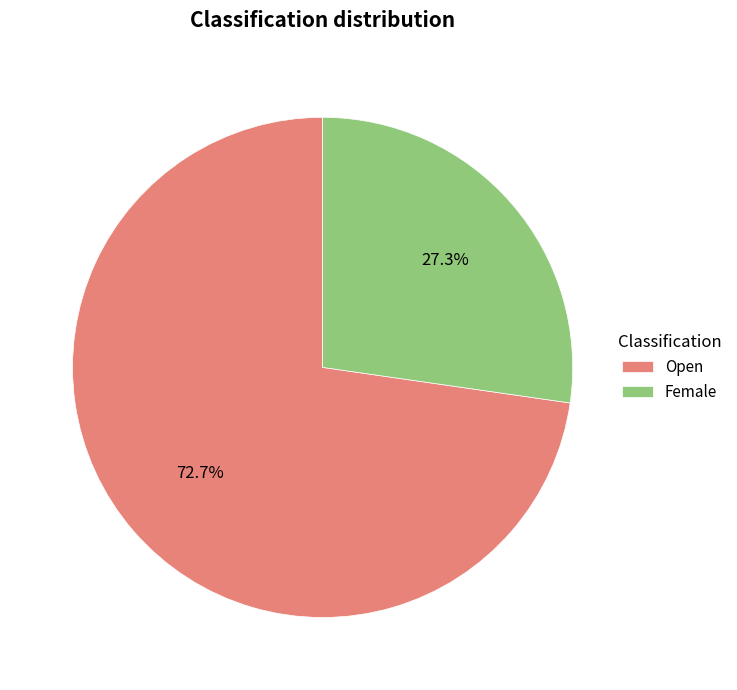

Approximately how many times larger is the value at Open compared to Female?

2.7